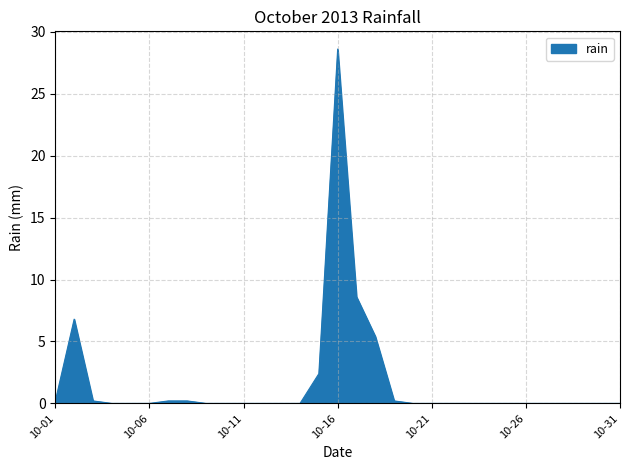

What is the greatest value displayed?

28.6